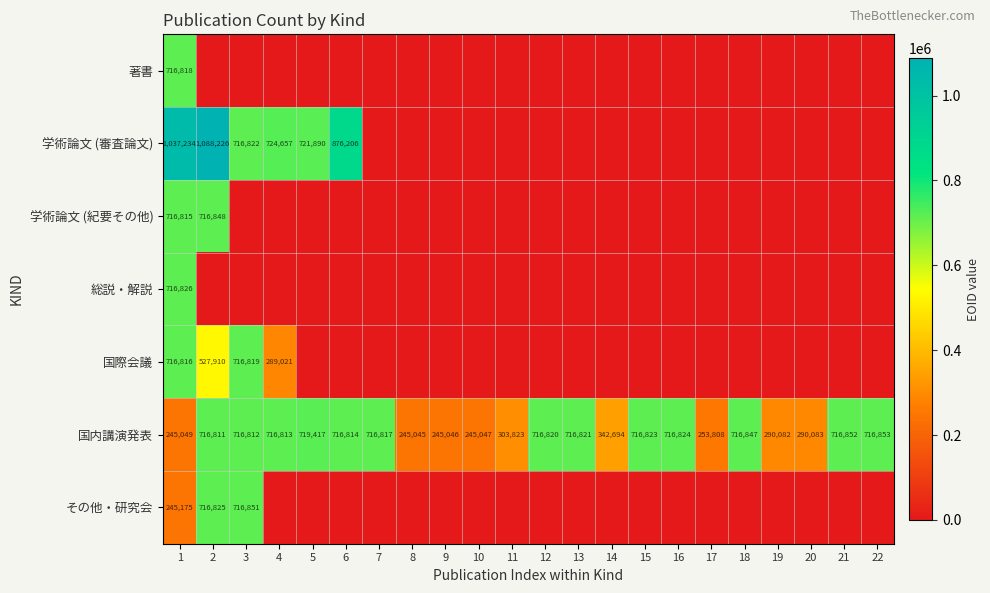

What is the total value across all series at 6?

1593020